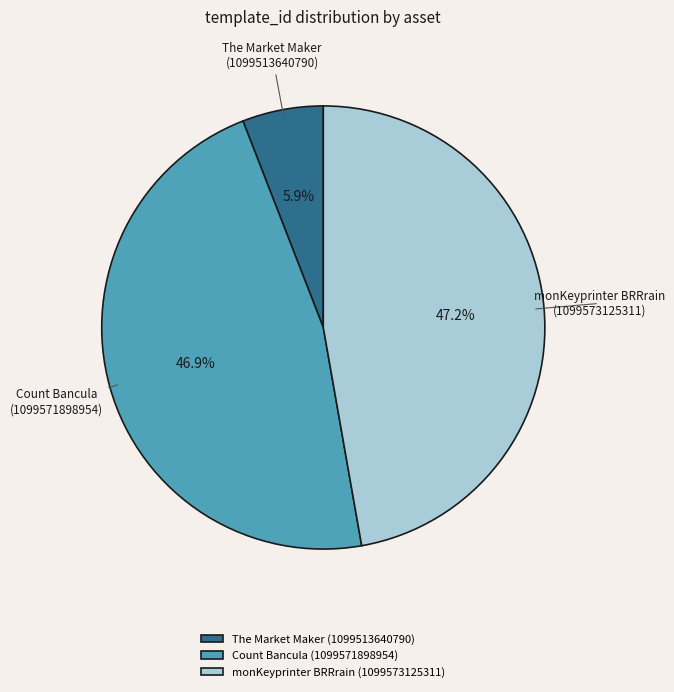

How many slices are in this pie chart?

3